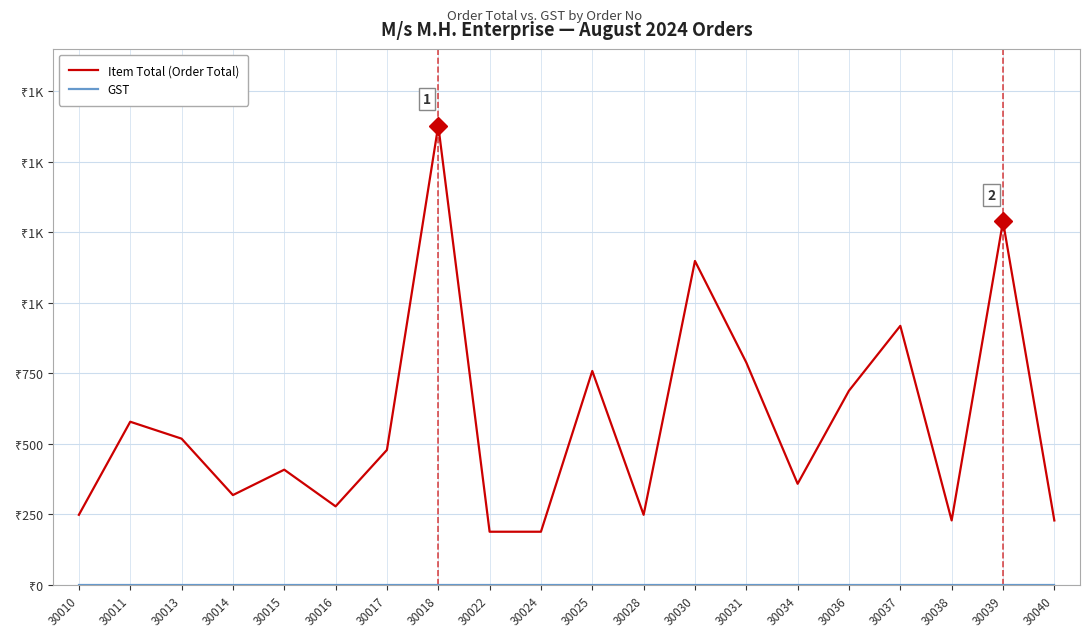

List the series in order of their peak value, highest first.

Item Total (Order Total), GST